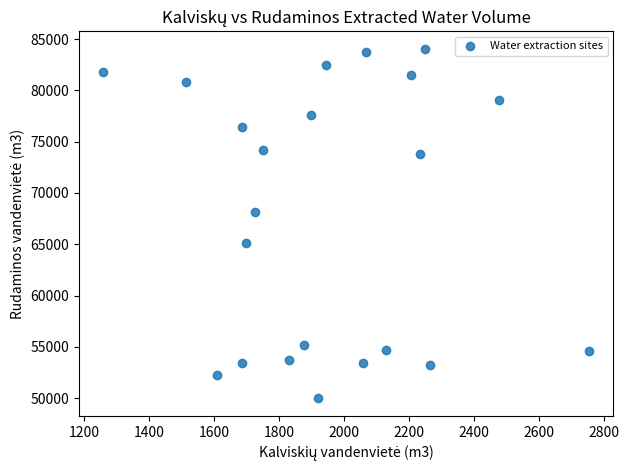

What is the range of X values (max minus min)?

1496